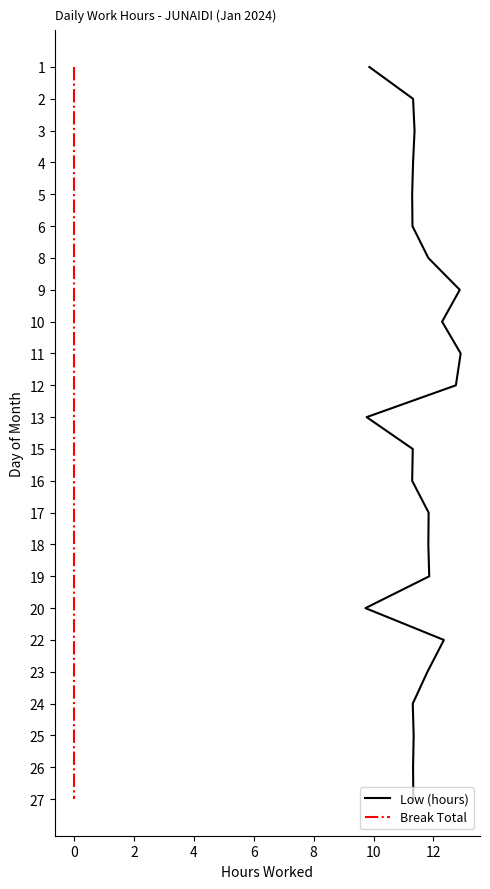

True or false: Low (hours) and Break Total cross at least once.

False